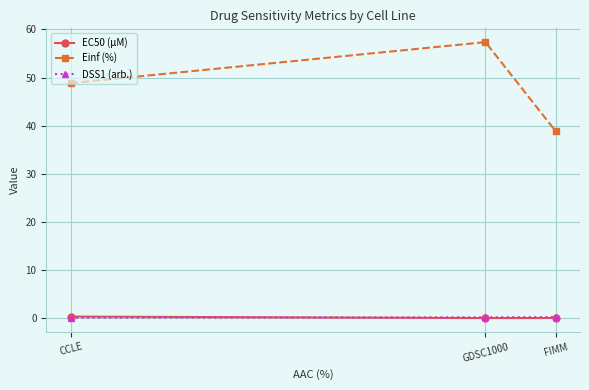

What is the difference between the maximum and second lowest values in the DSS1 (arb.) series?

0.1